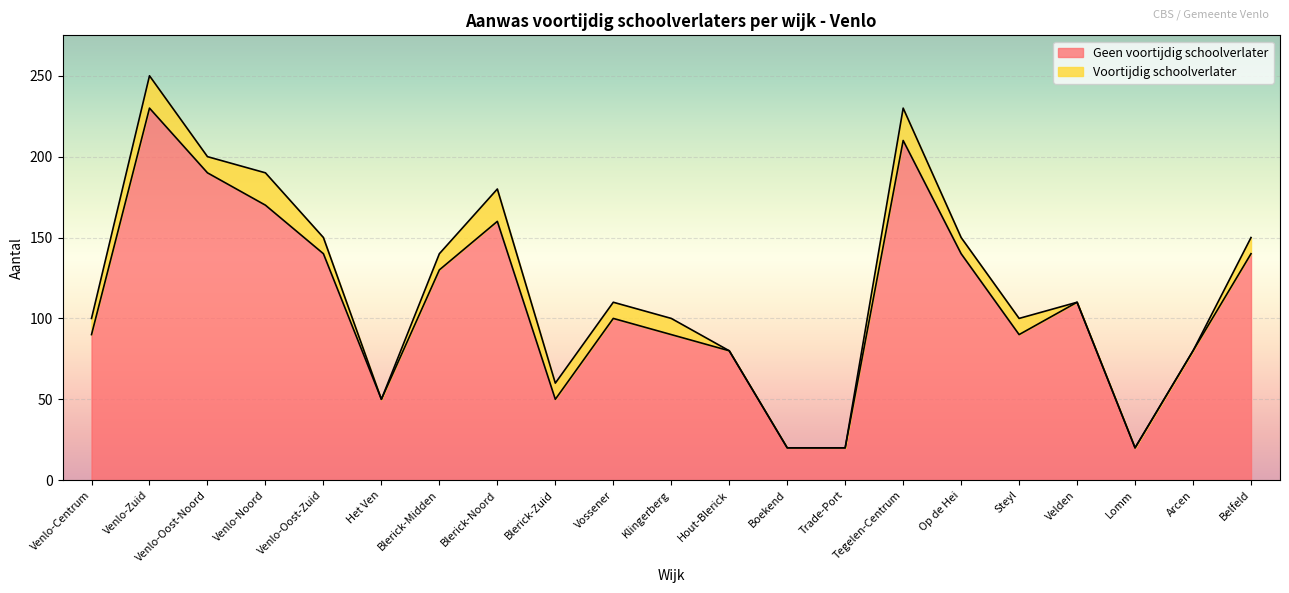

What is the average value?

110